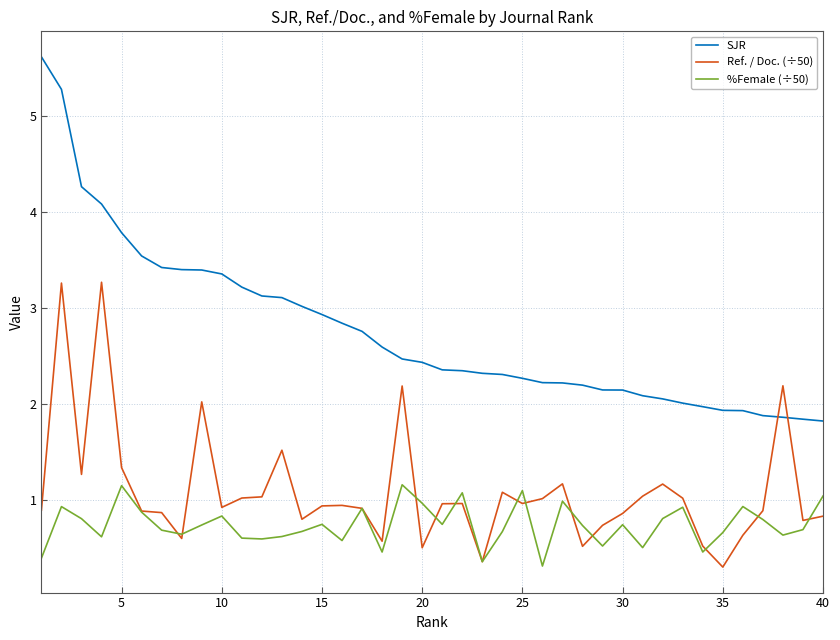

Which series has the largest range (max minus min)?

SJR